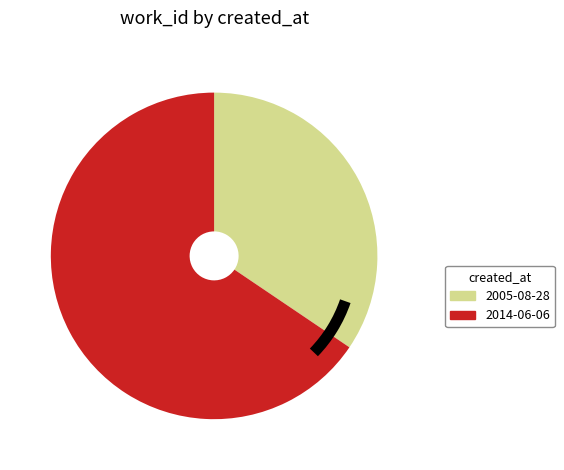

How many segments does this pie chart have?

2